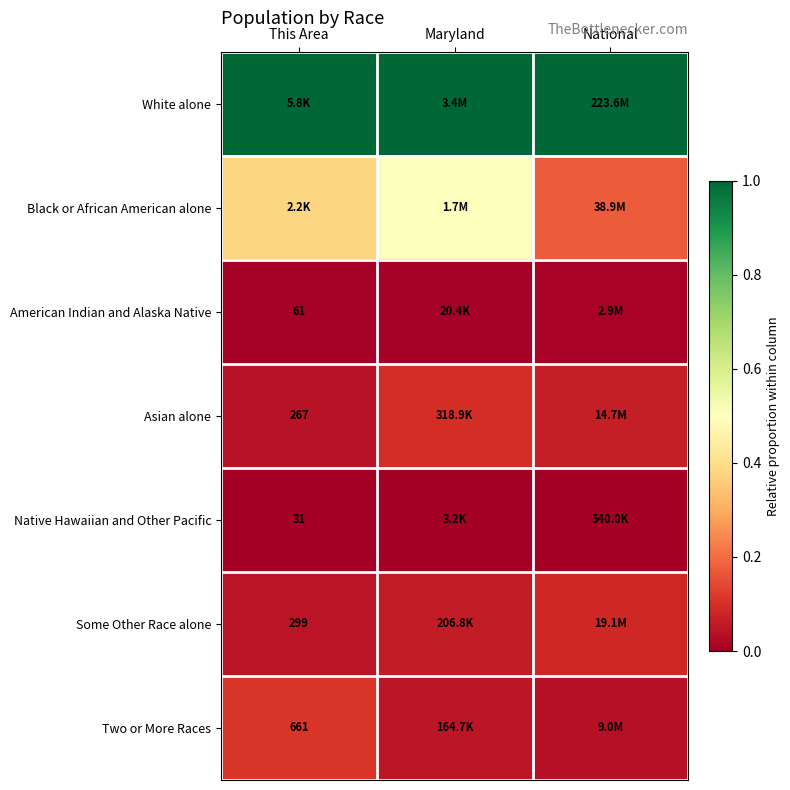

Which series has the largest total across all categories?

White alone